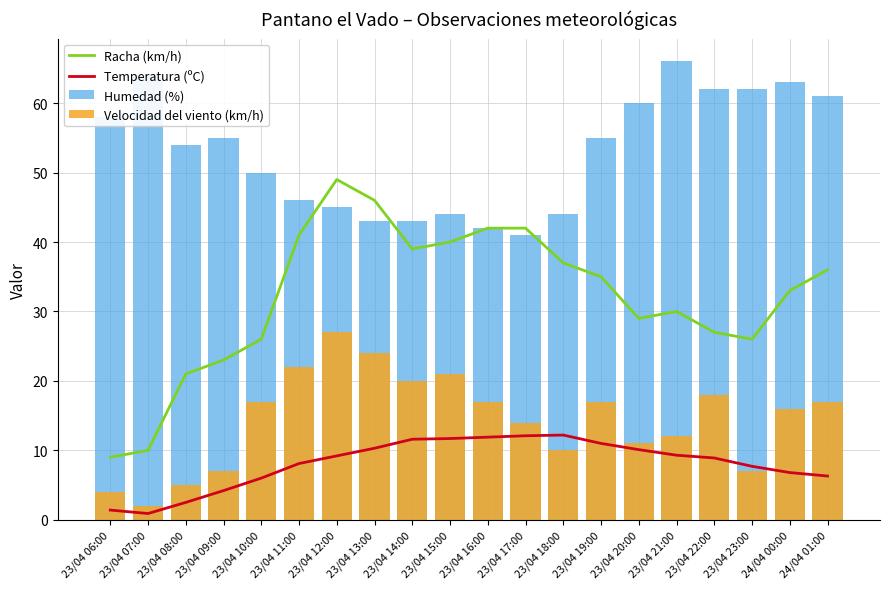

At which label is Humedad (%) closest to 53?

23/04 08:00